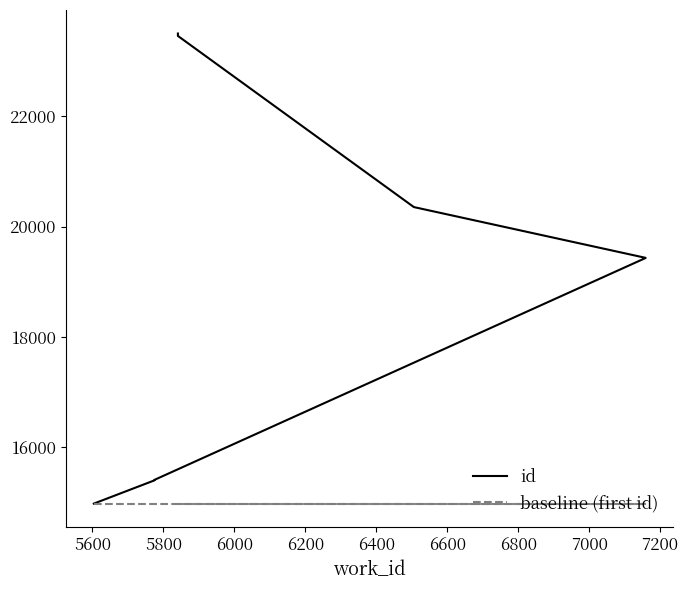

What is the greatest value displayed?

23505